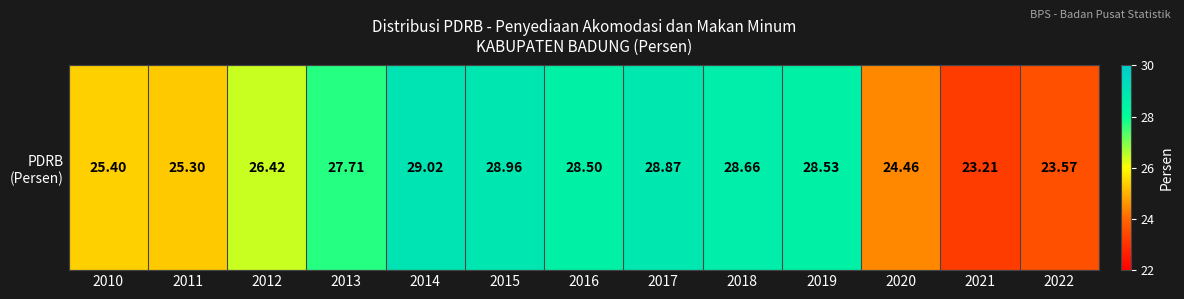

What is the sum of the values at 2021 and 2011?

48.5